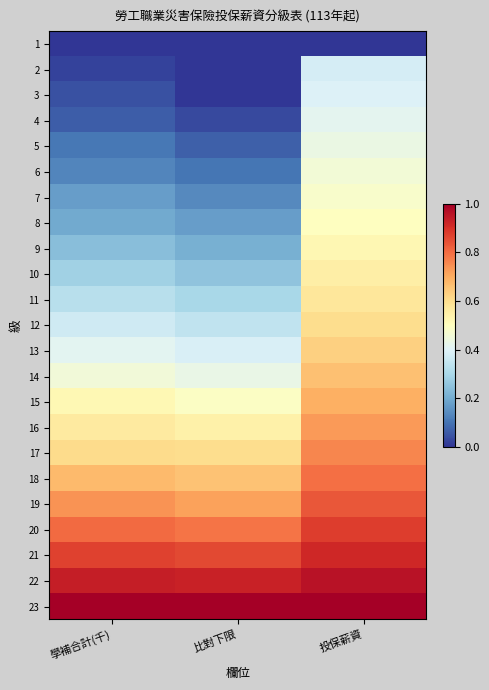

Which series has the widest spread of values?

3